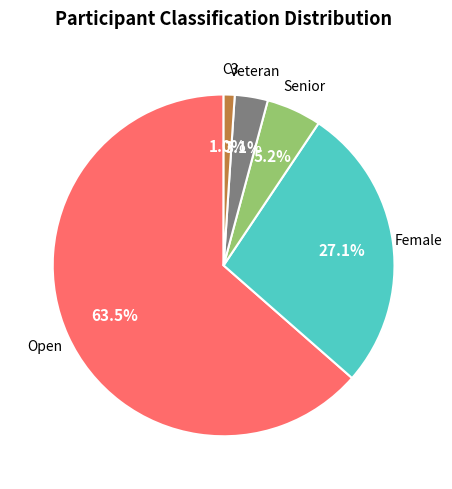

Does any single category account for the majority?

Yes